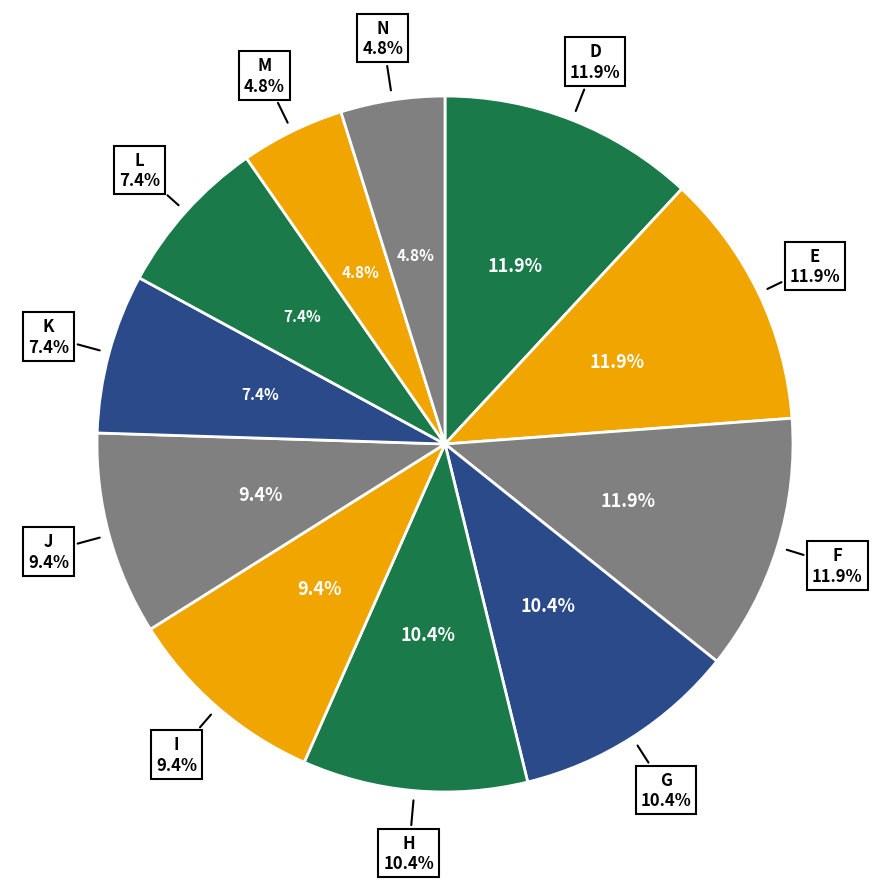

Rank the categories by value from highest to lowest.

D, E, F, G, H, I, J, K, L, M, N